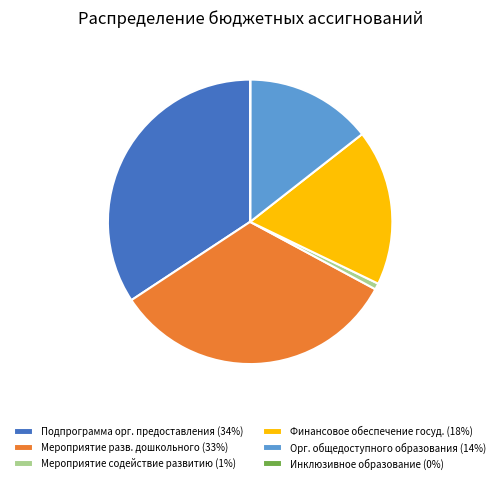

What is the largest slice in the pie chart?

Подпрограмма орг. предоставления (34%)